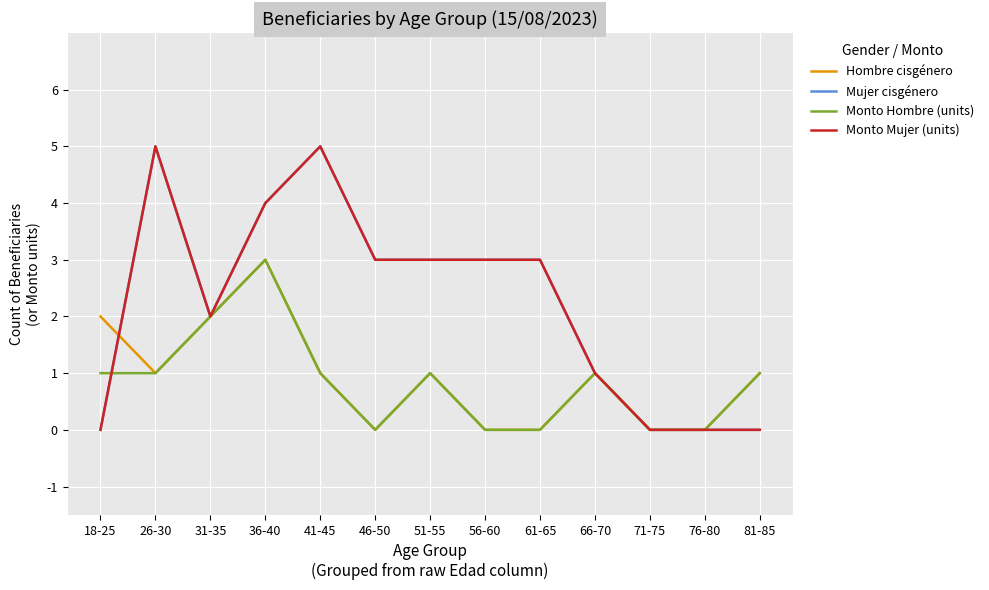

Is this an area chart (filled region under the line)?

No